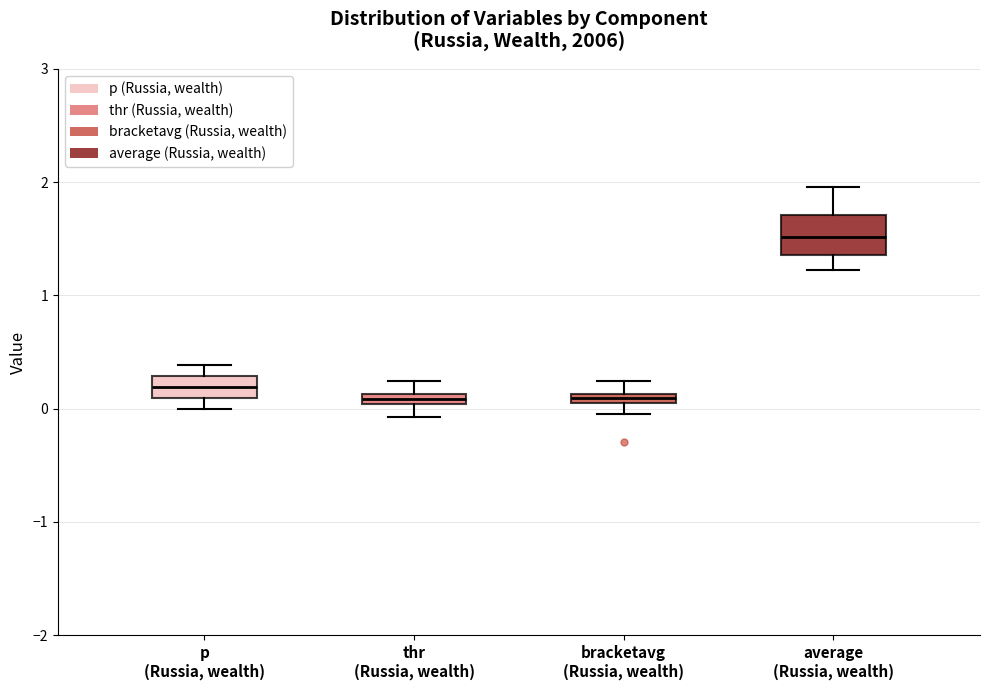

Comparing the boxes themselves (not the whiskers), which one is the tallest?

average (Russia, wealth)